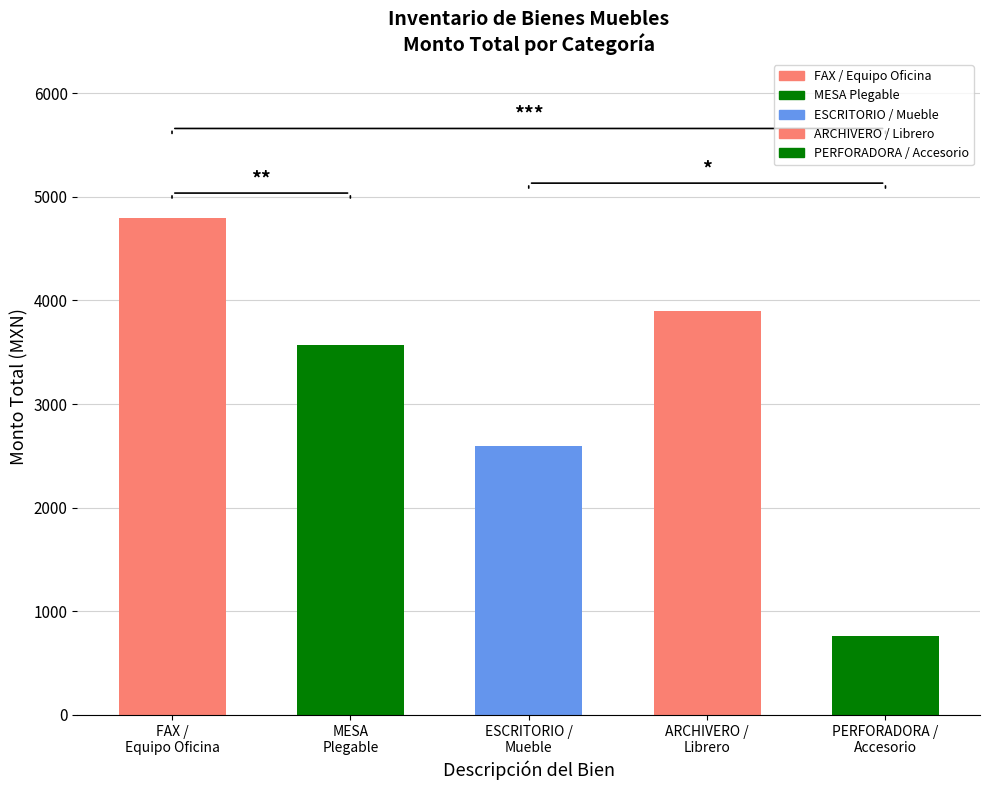

What is the difference between the maximum and minimum values?

4037.1